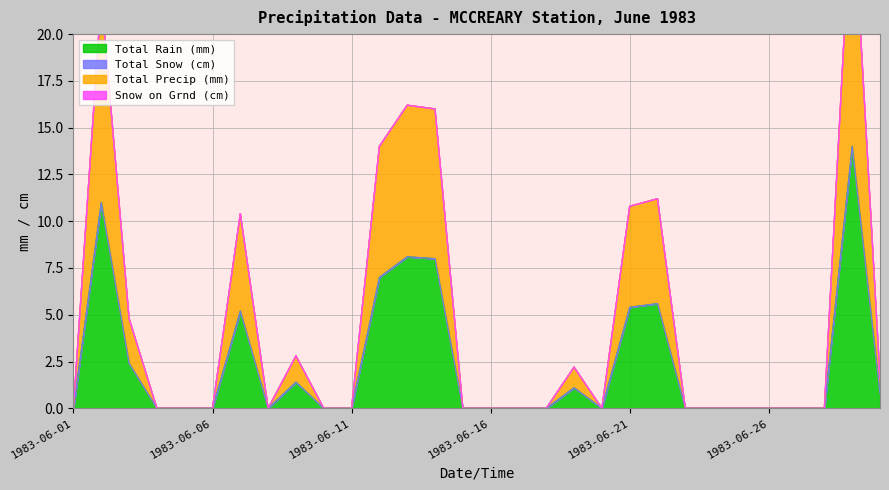

Which series changed the most between 1983-06-01 and 1983-06-18?

Total Rain (mm)